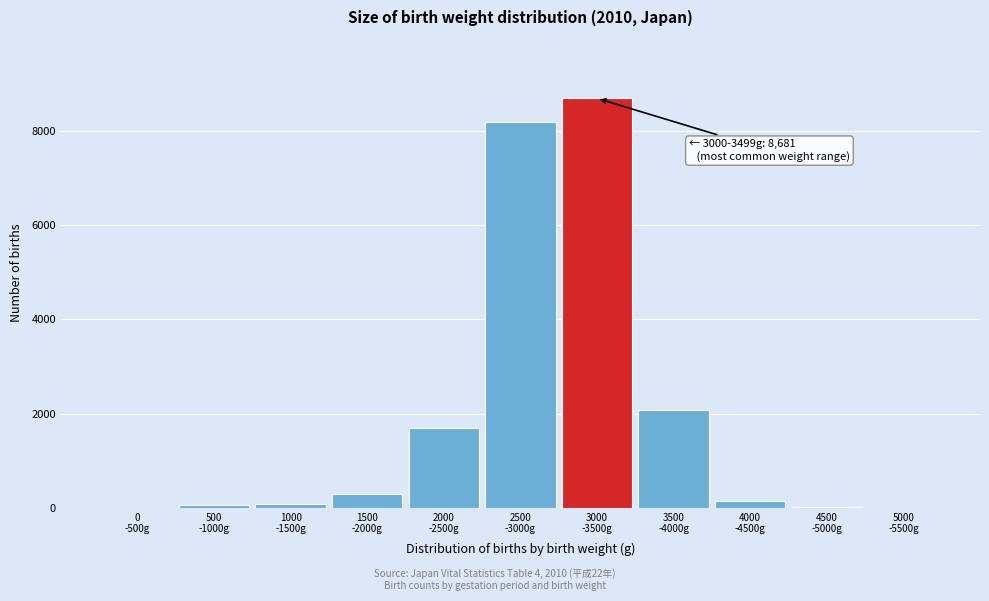

What is the sum of all values?

21229